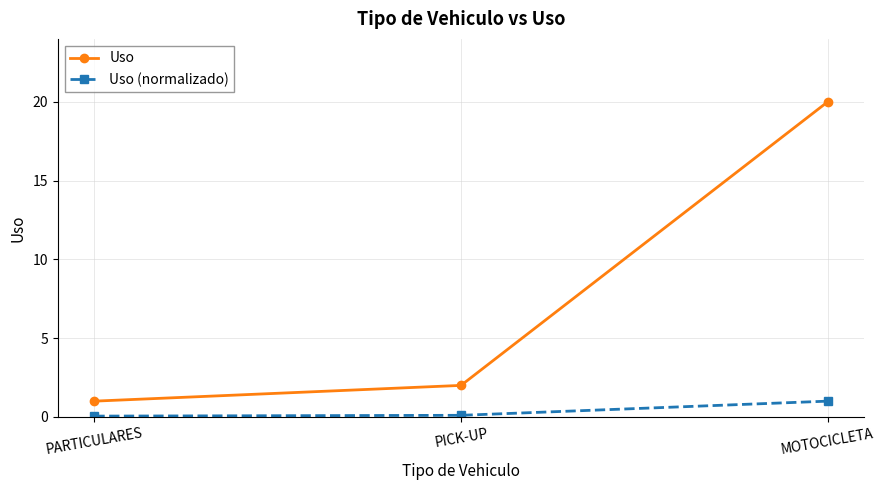

What position from the right is PARTICULARES?

3